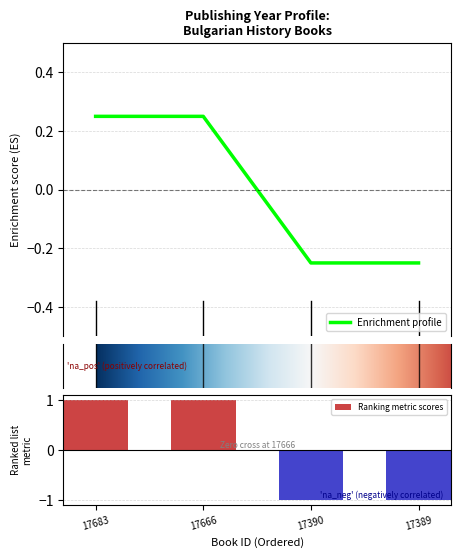

What is the greatest value displayed?

0.2